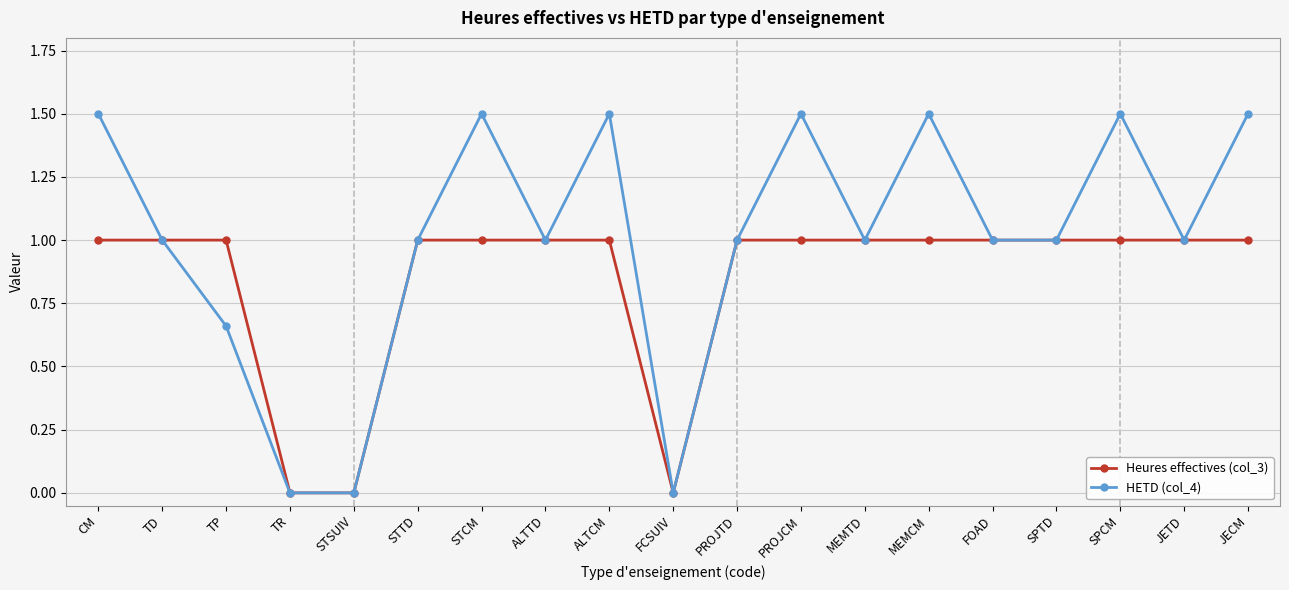

What is the label of the 5th point from the left?

STSUIV